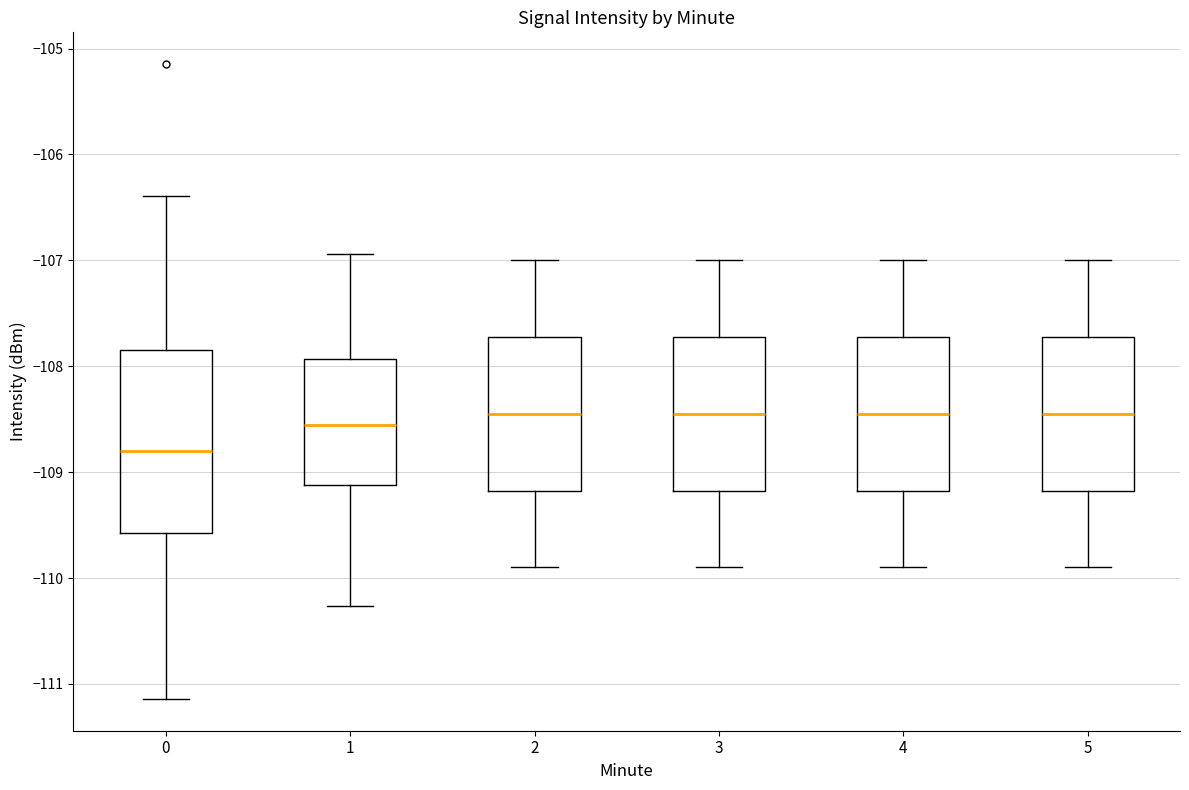

Where is the upper edge of the box at x = 5 on the y-axis? The values are not printed on the chart, so give them approximately, as read against the axis.

-107.7